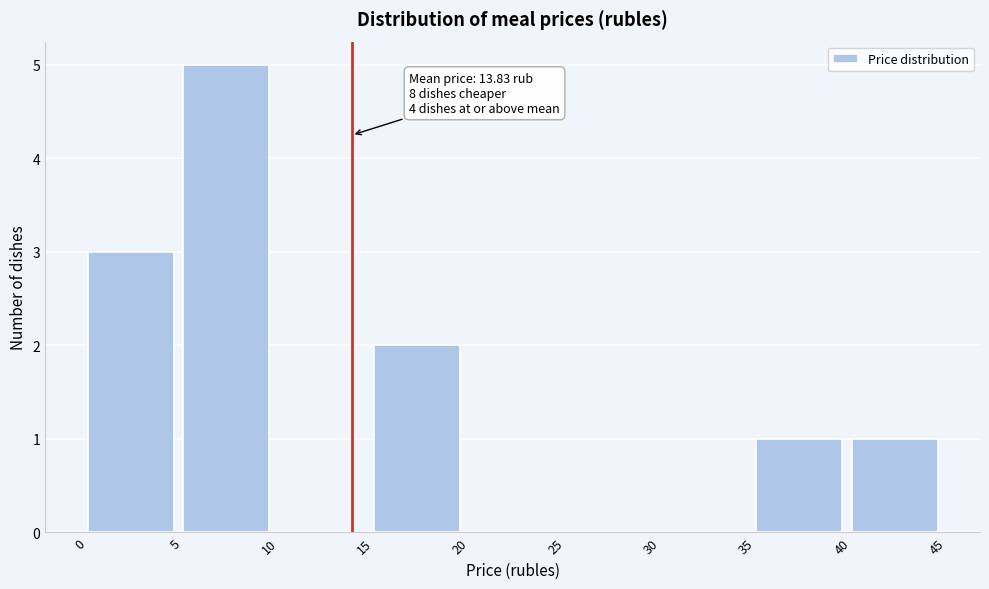

Over which range of the x-axis is the bar tallest?

5 to 10